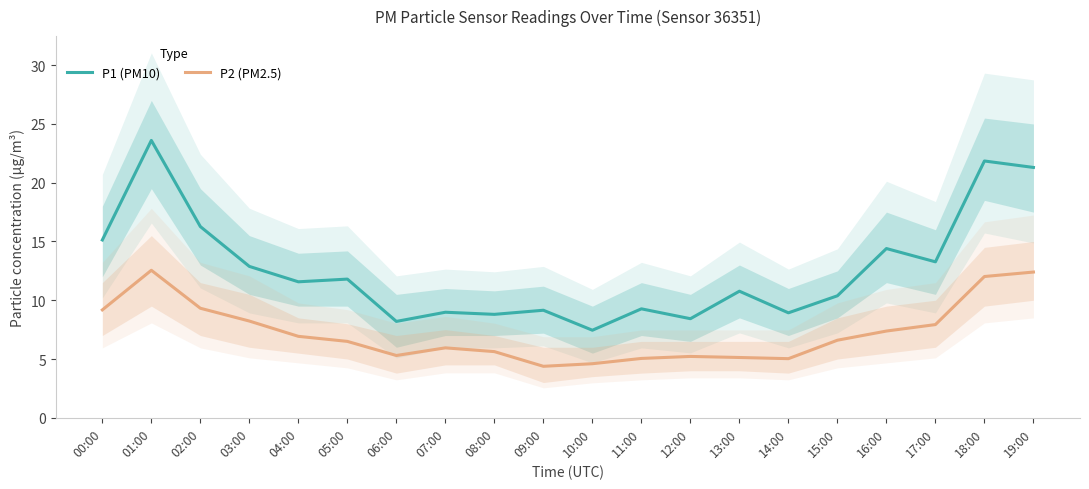

What is the average value of the P2 (PM2.5) series?

7.3